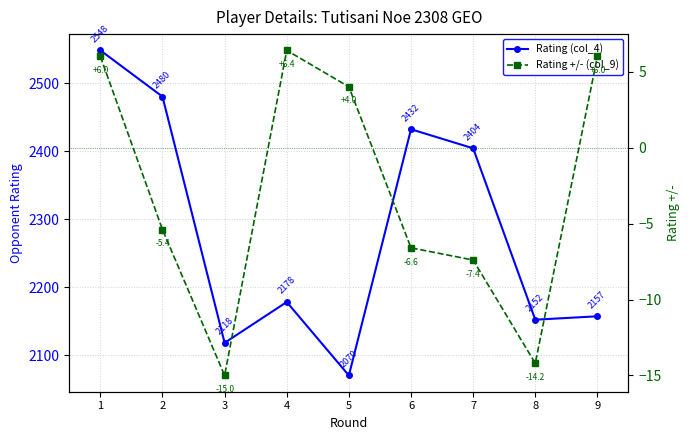

The value of Rating (col_4) at 3 is 3399.4. True or false?

False